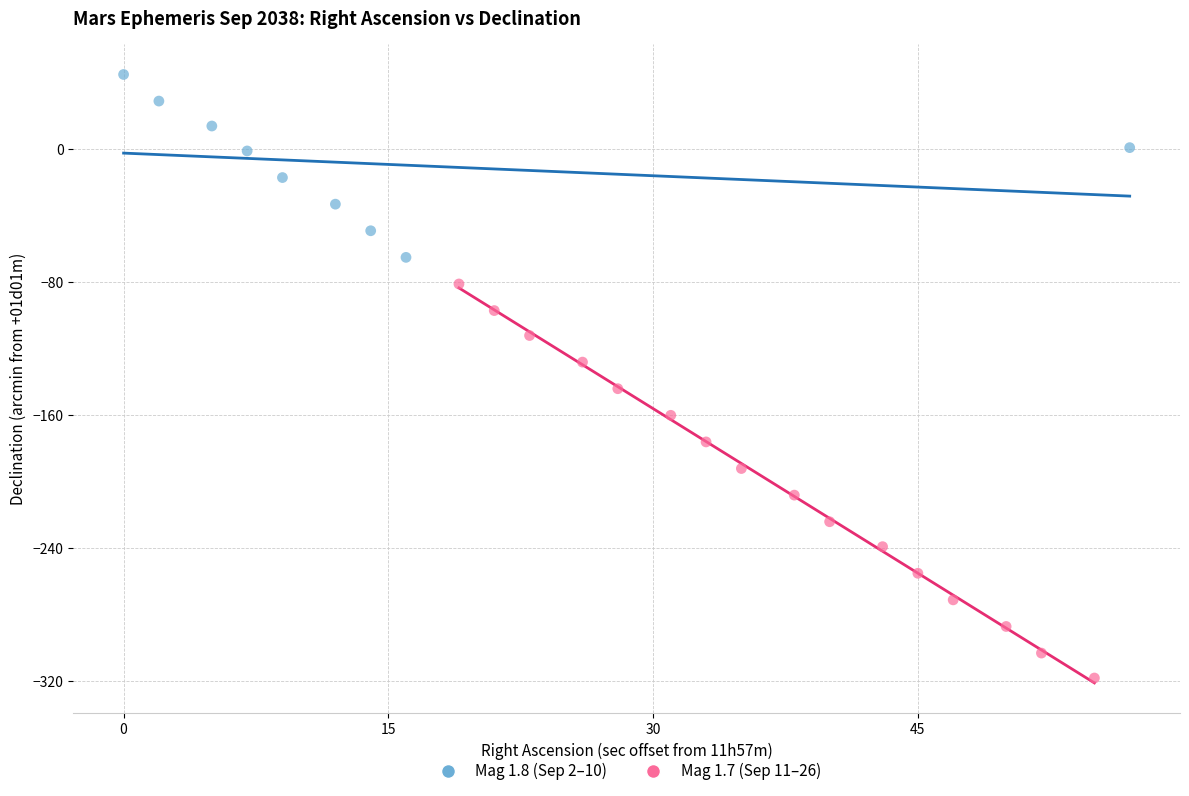

Which series has the widest spread of Y values?

Mag 1.7 (Sep 11–26)